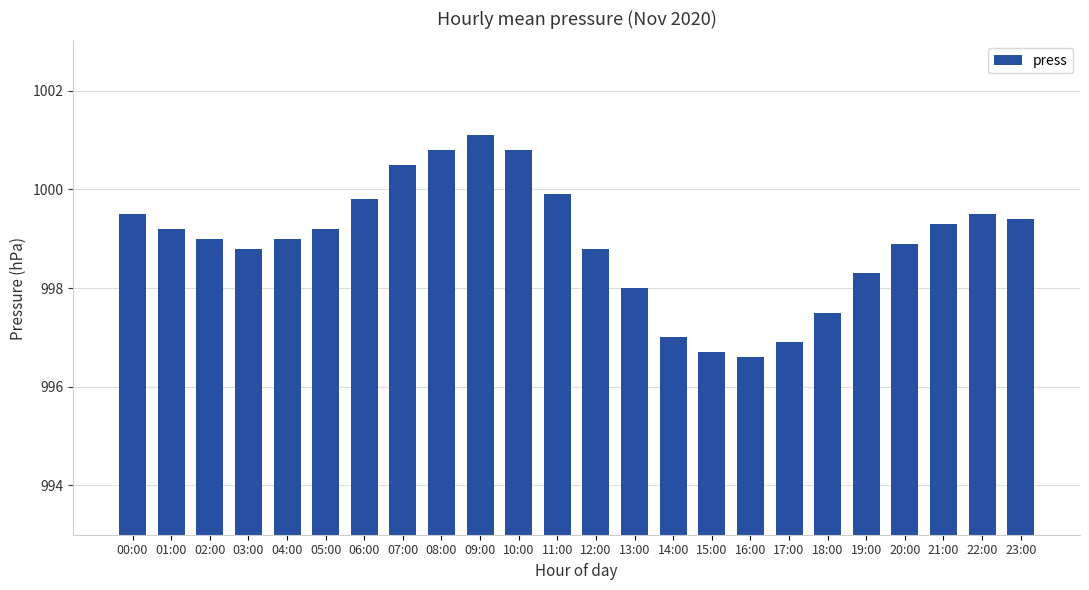

Between 11:00 and 21:00, which is larger?

11:00